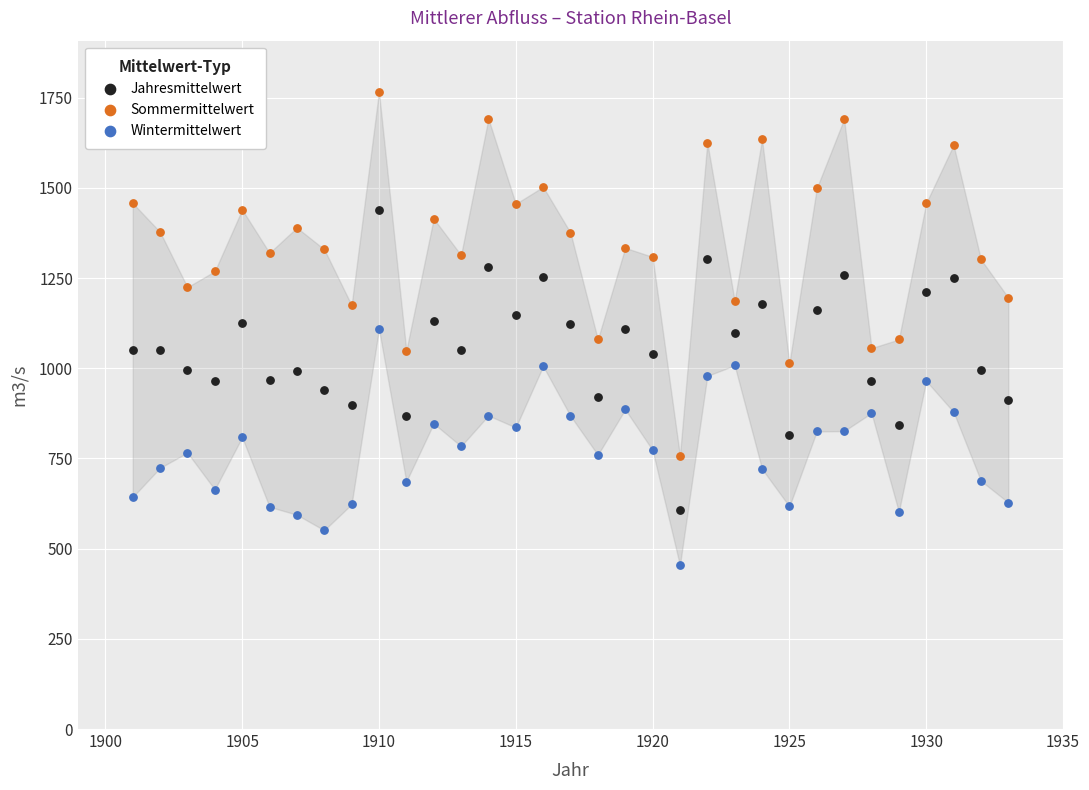

Across all data points, what is the range of Y values (max minus min)?

1313